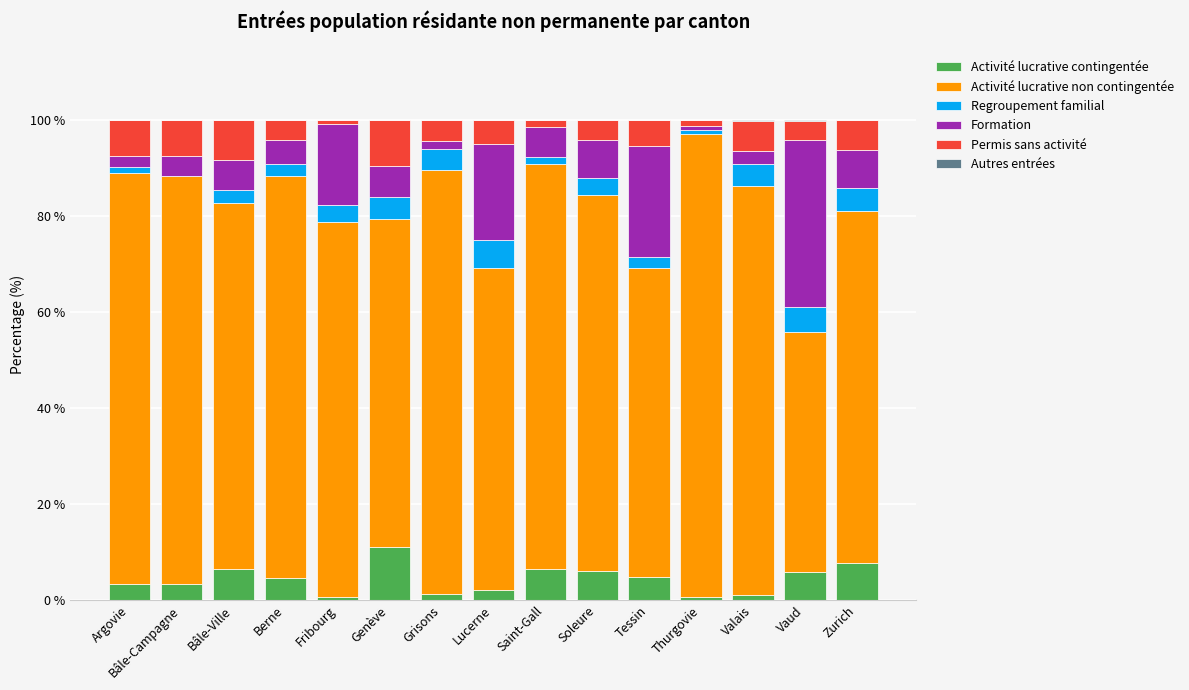

The Activité lucrative contingentée series shows 10.2 at Saint-Gall. True or false?

False